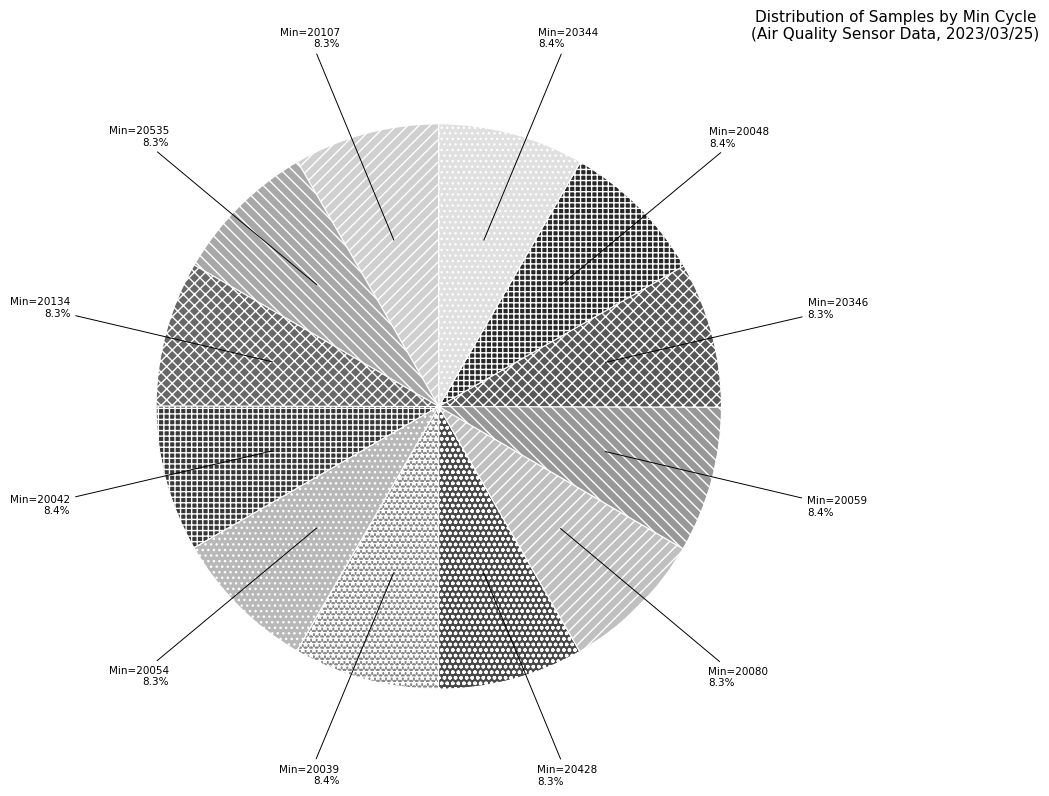

What is the largest slice in the pie chart?

20344